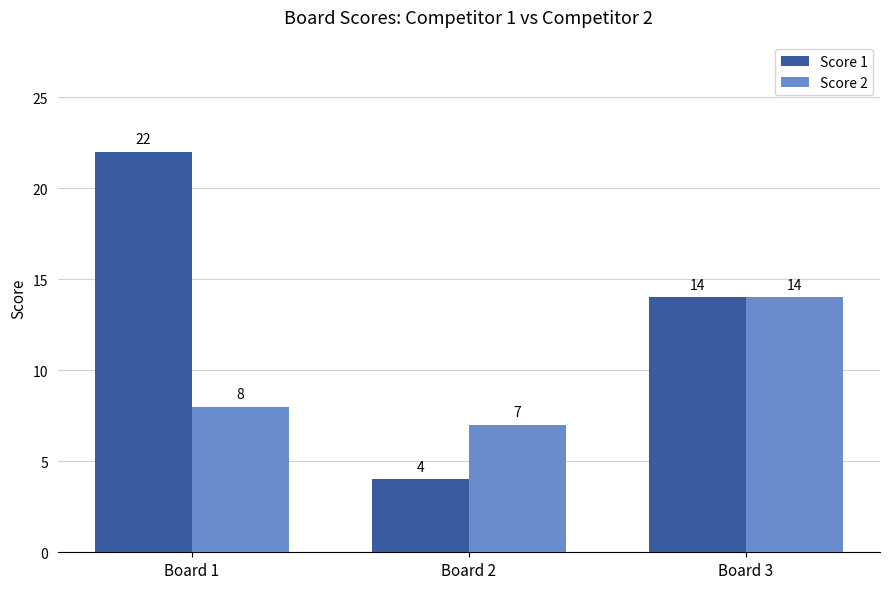

Is it true that Score 1 equals 29 at Board 1?

False